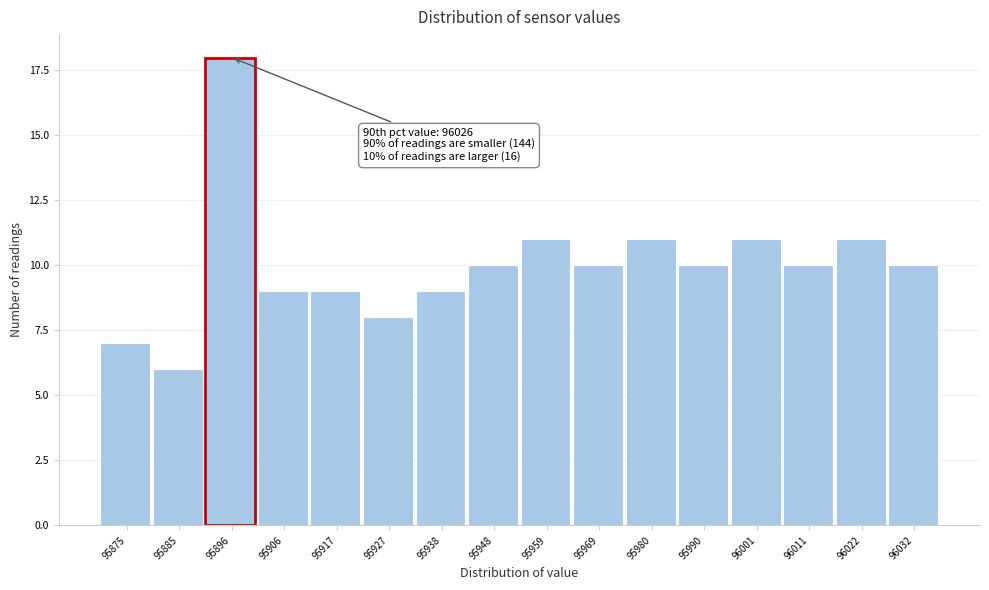

Reading left to right, list all the values displayed in this chart.

95875=7	95885=6	95896=18	95906=9	95917=9	95927=8	95938=9	95948=10	95959=11	95969=10	95980=11	95990=10	96001=11	96011=10	96022=11	96032=10